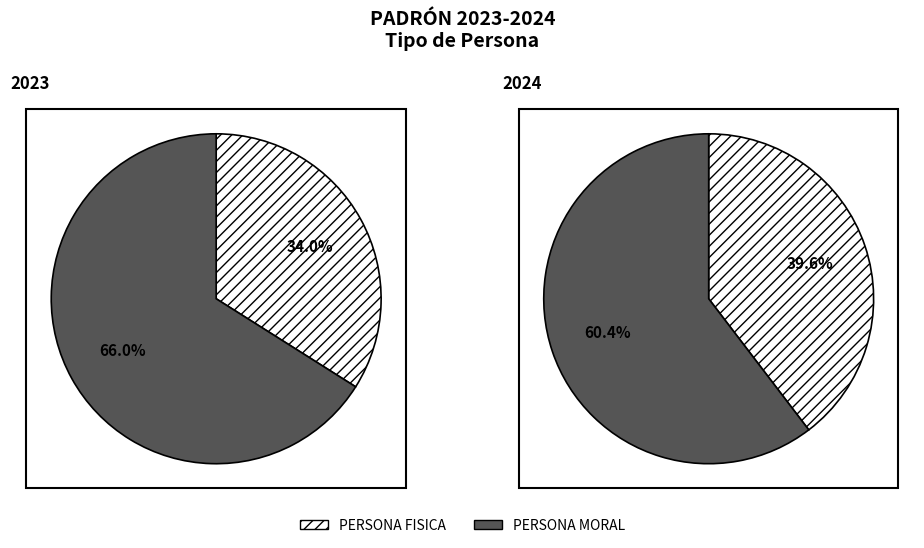

How many segments does this pie chart have?

2